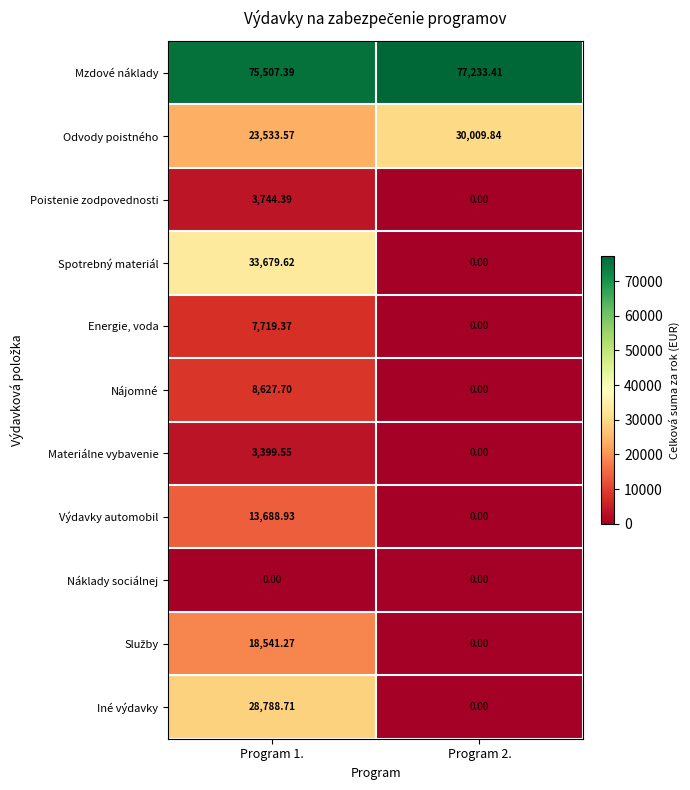

Which series has the largest total across all categories?

Mzdové náklady